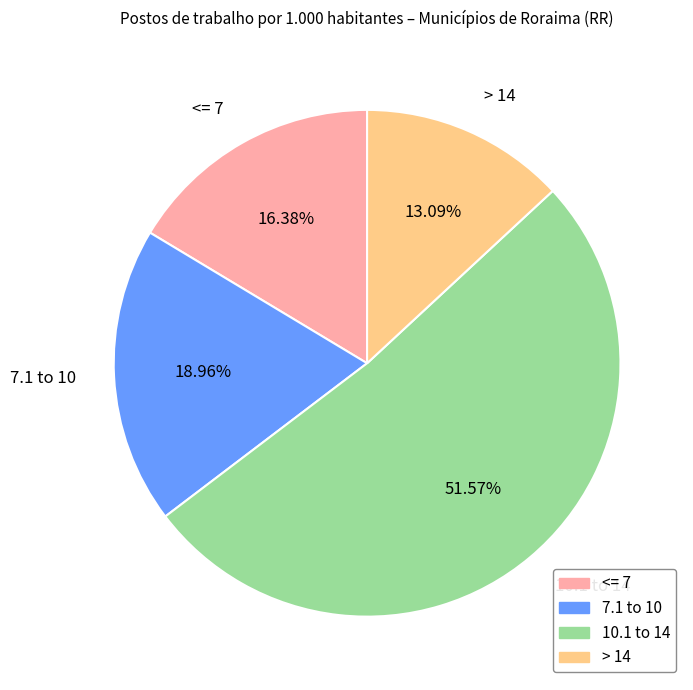

How many segments does this pie chart have?

4